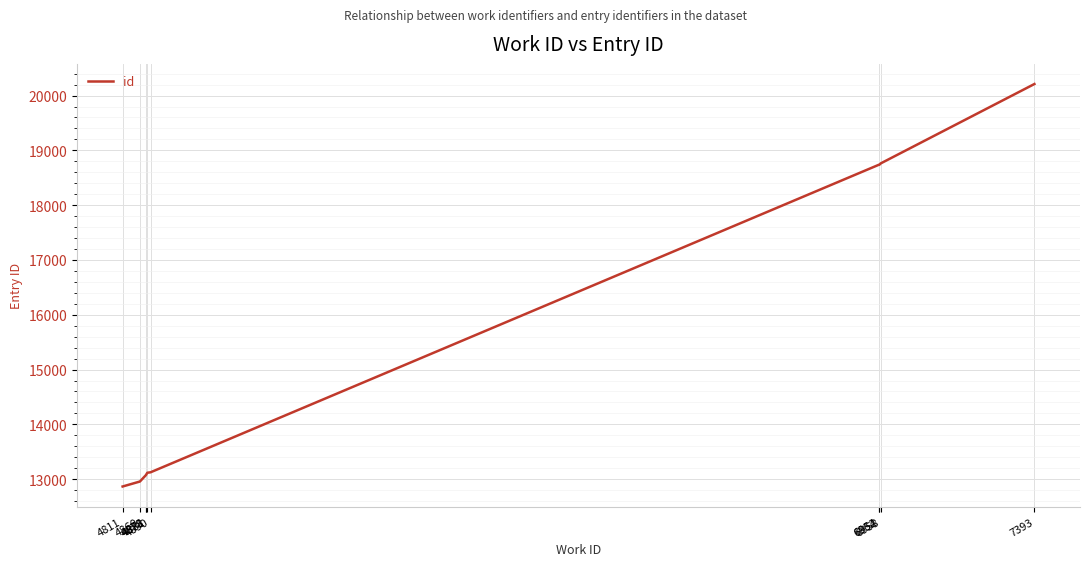

The chart shows a value of 13117 at 4881. True or false?

True